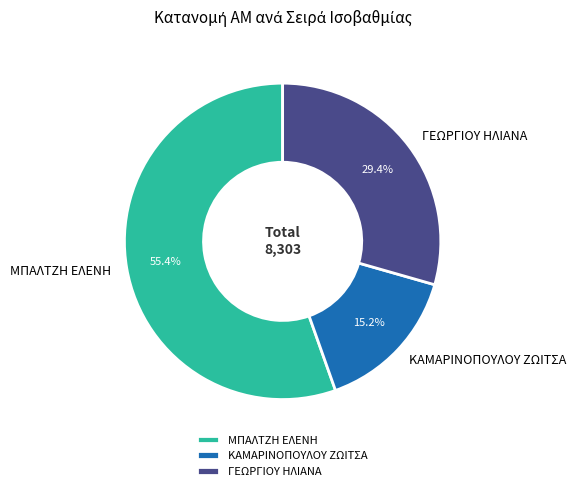

Is it true that ΜΠΑΛΤΖΗ ΕΛΕΝΗ is 55% of the pie?

True